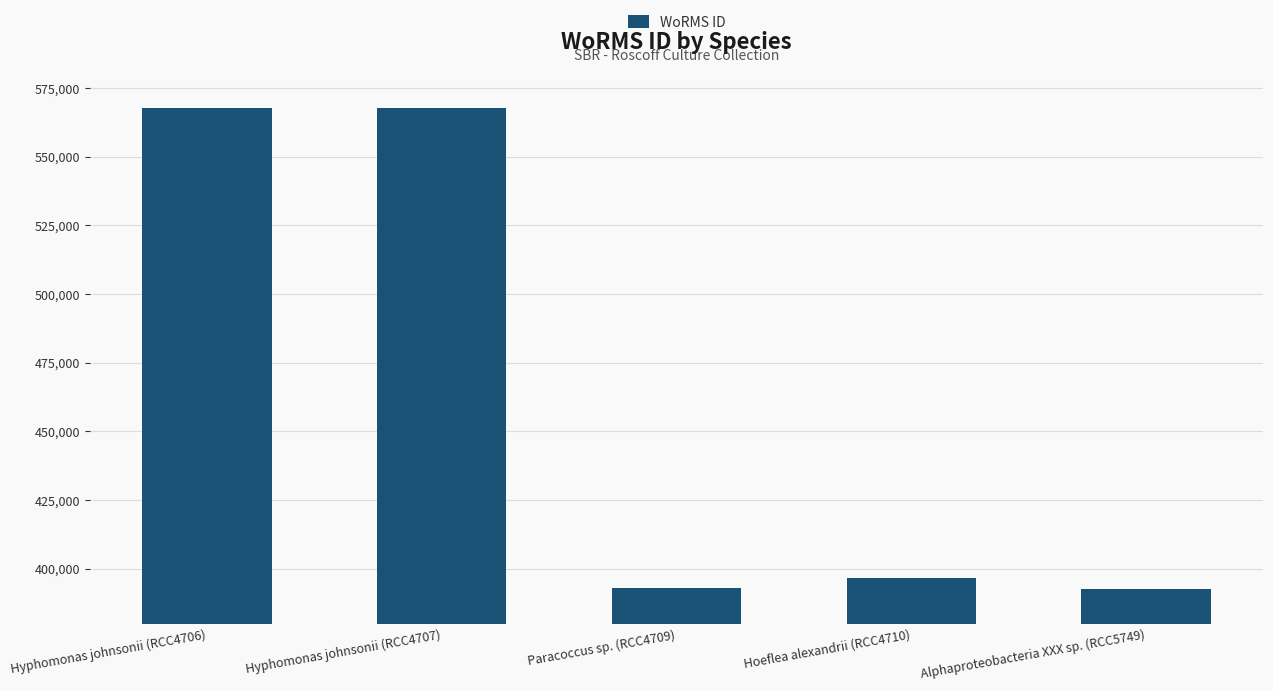

What is the minimum value shown in the chart?

392750